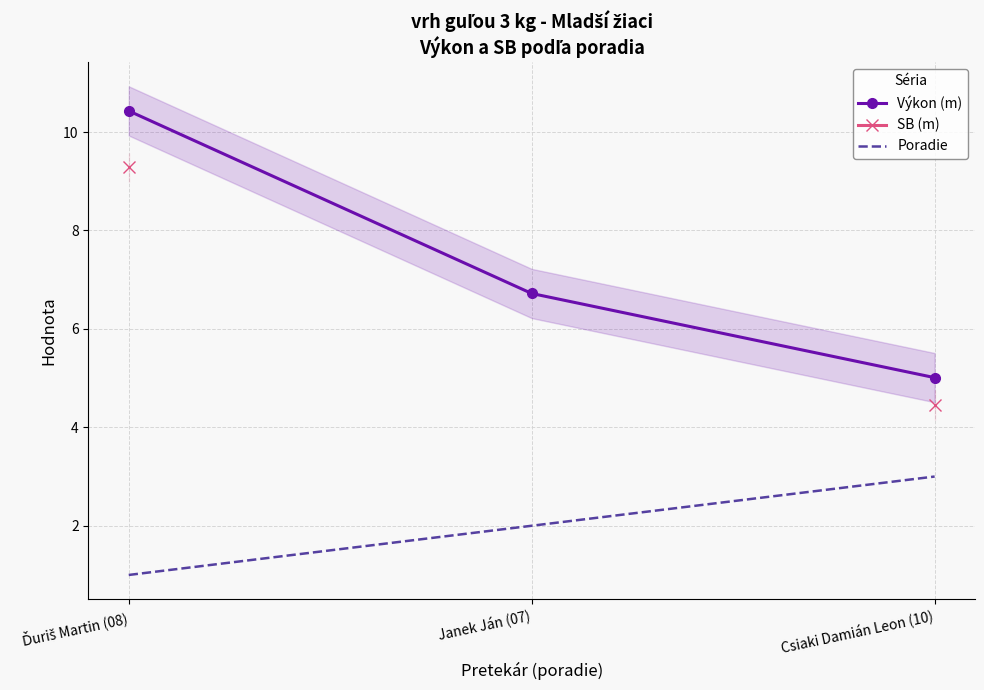

At which label does Poradie reach its peak?

Csiaki Damián Leon (10)